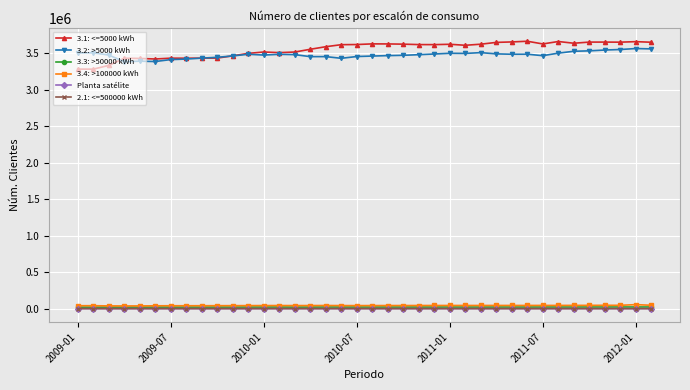

True or false: Planta satélite and 2.1: <=500000 kWh intersect in this chart.

False